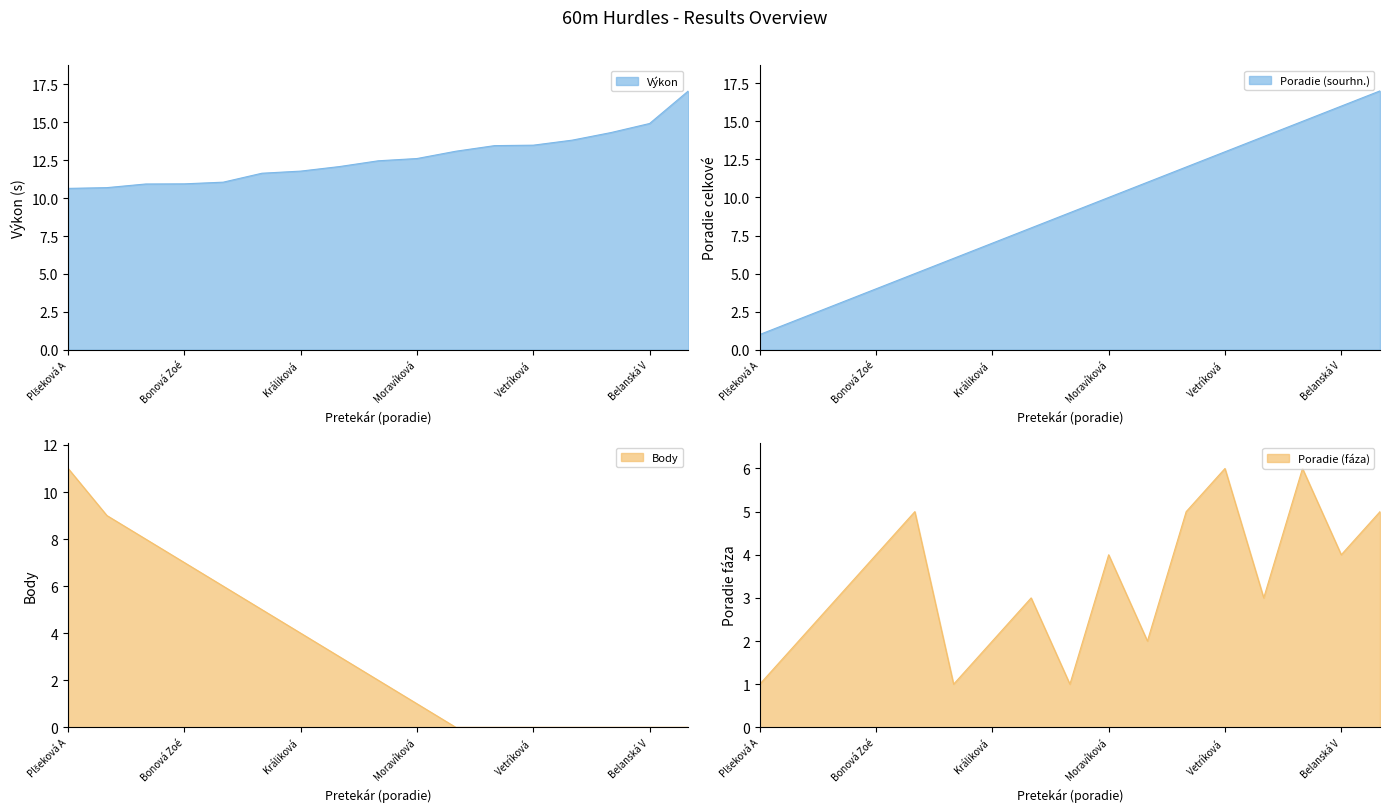

How many times do Body and Poradie (fáza) cross each other?

1